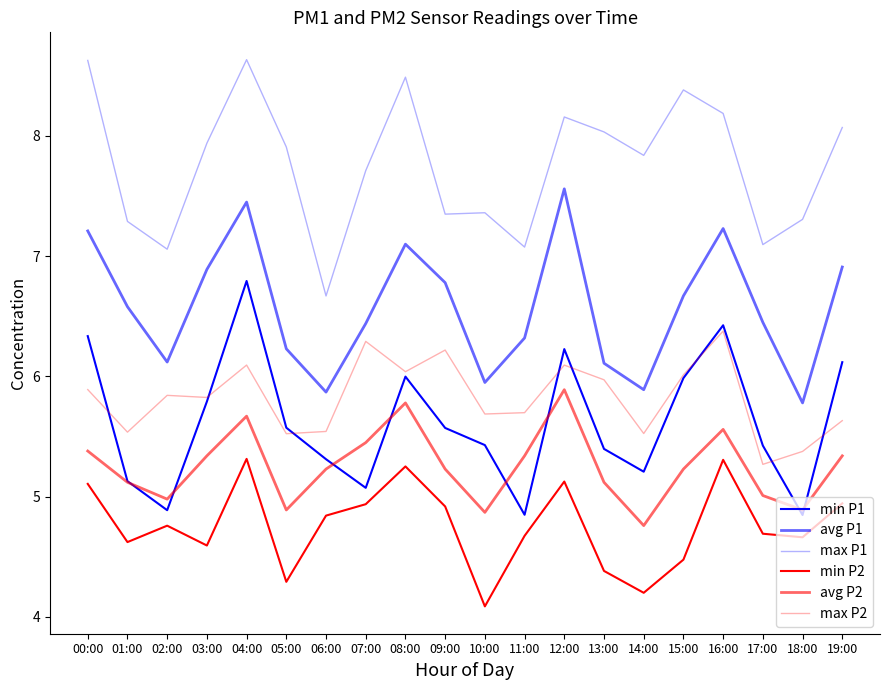

How many interior local valleys does the min P2 series have?

6